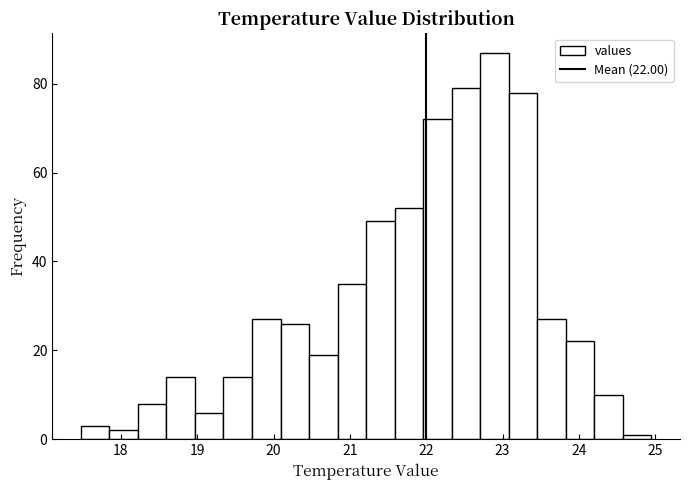

Read against the x-axis, roughly where is the centre of the tallest bar?

22.9